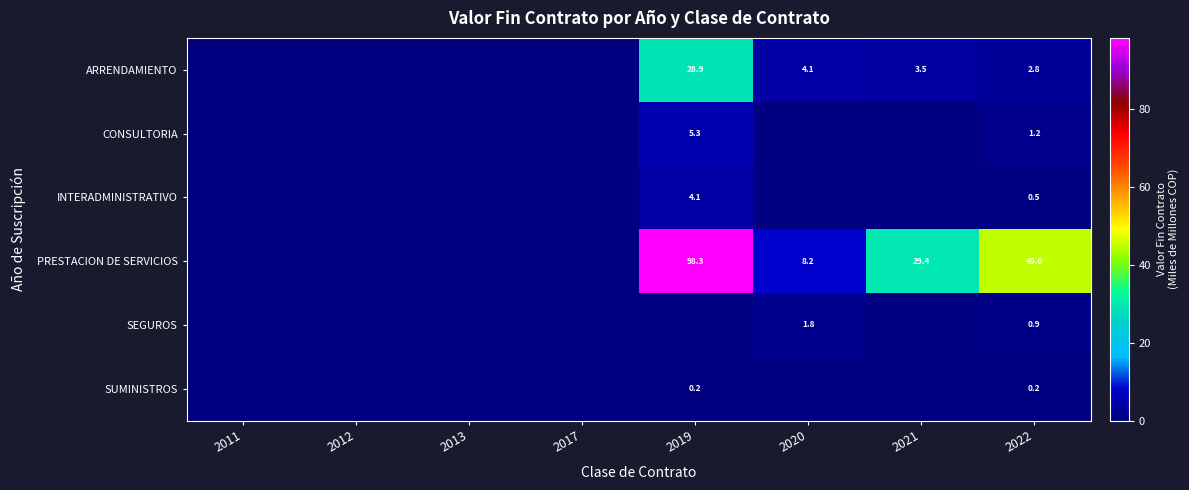

The value of SUMINISTROS at 2019 is 0.2. True or false?

True